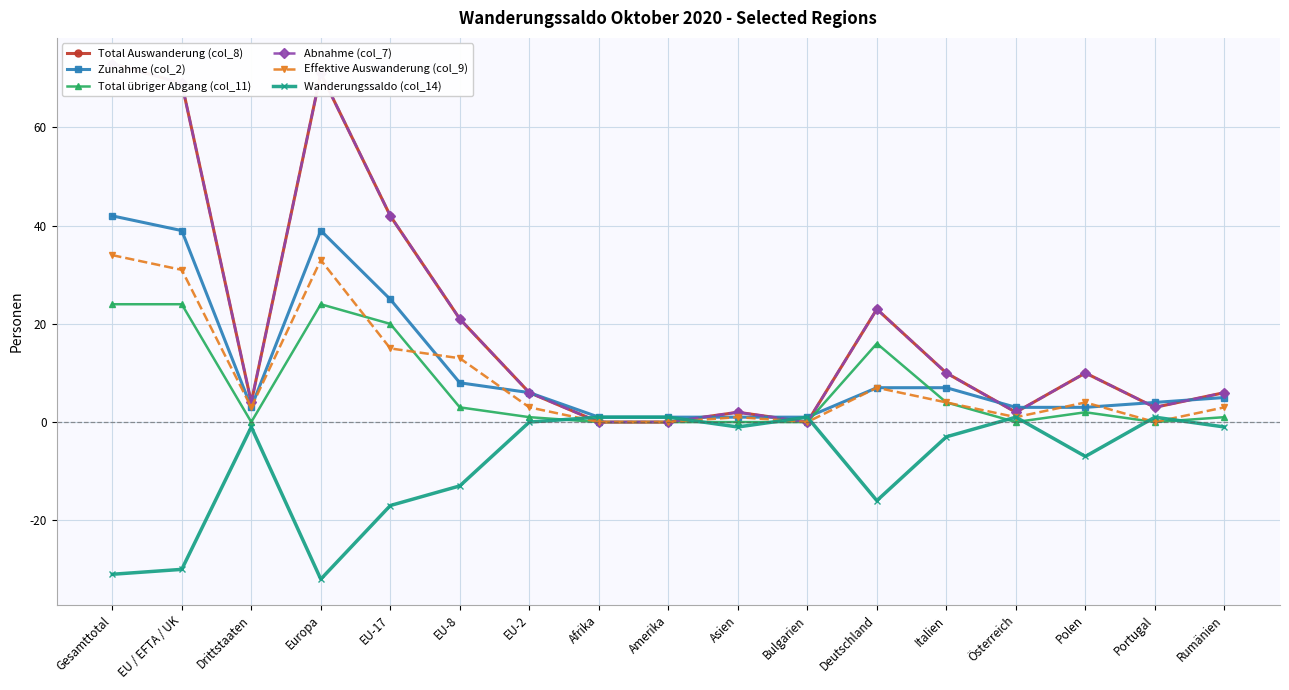

At which category is the sum across all series the highest?

Gesamttotal